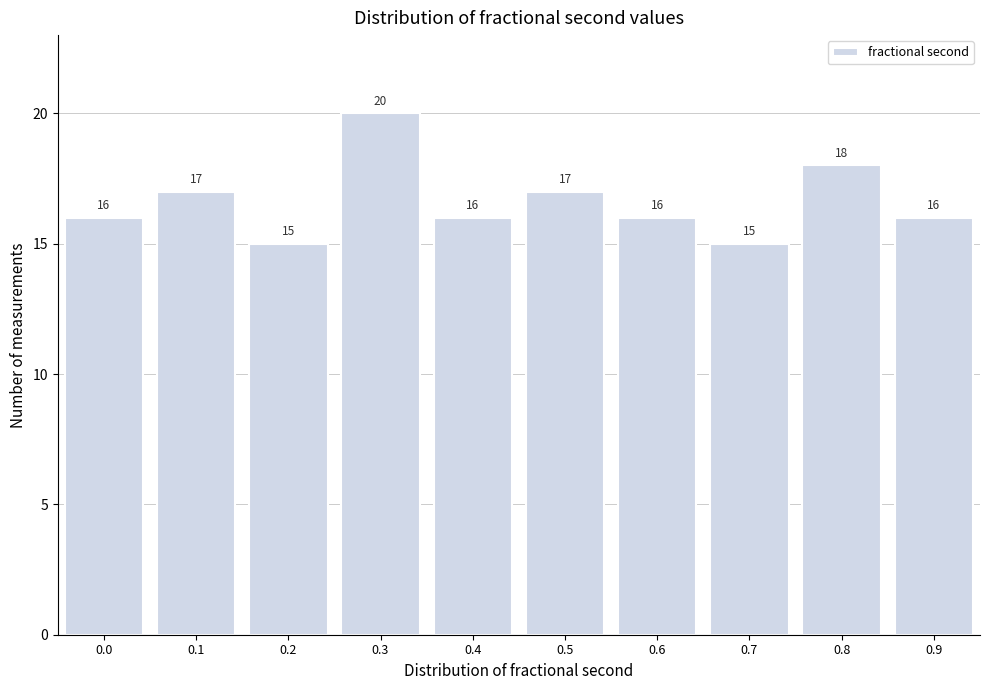

Reading right to left, transcribe all the data shown in this chart.

16	18	15	16	17	16	20	15	17	16